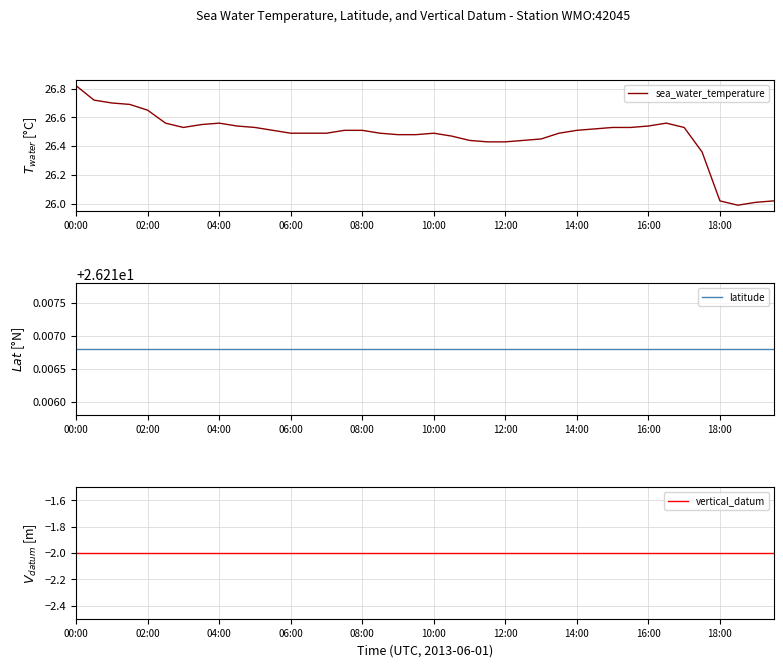

Rank the series at 10 from highest to lowest value.

sea_water_temperature, latitude, vertical_datum